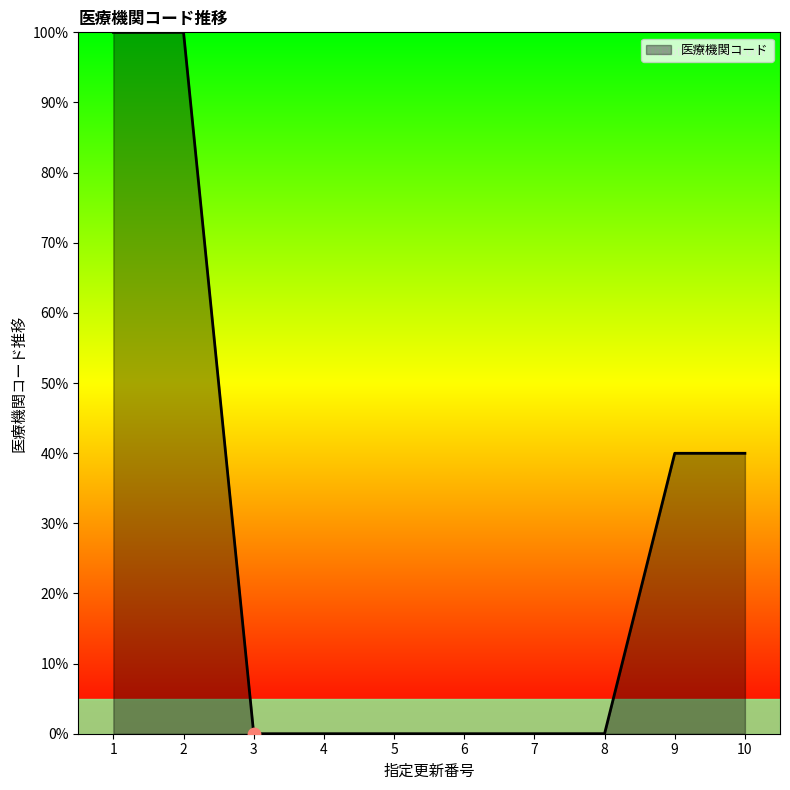

What is the change in value from 1 to 10?

-60.0